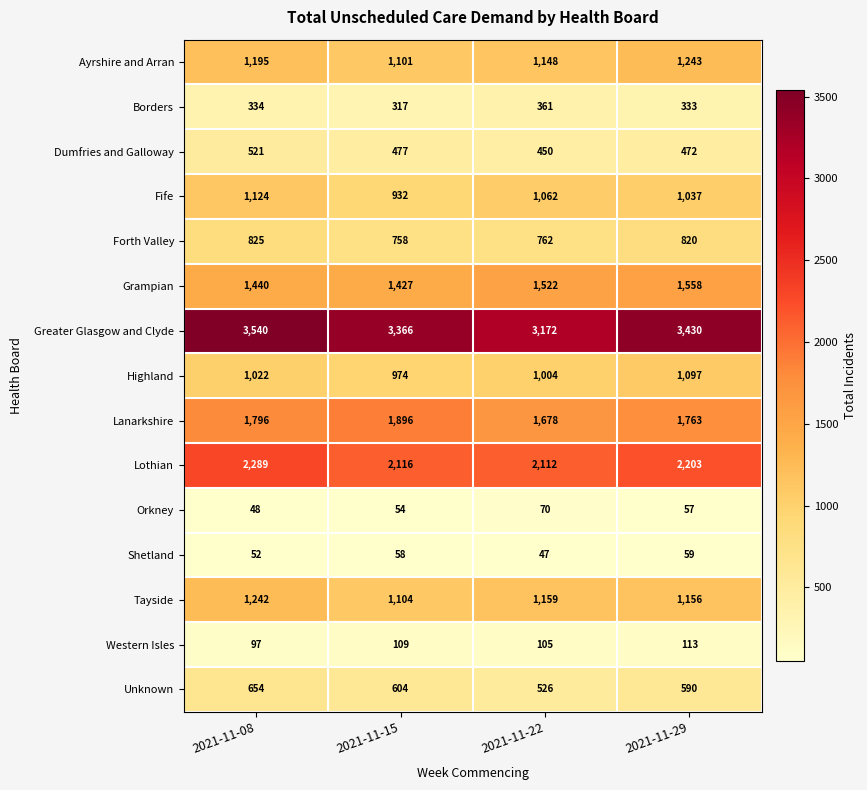

Which series has the largest range (max minus min)?

Greater Glasgow and Clyde